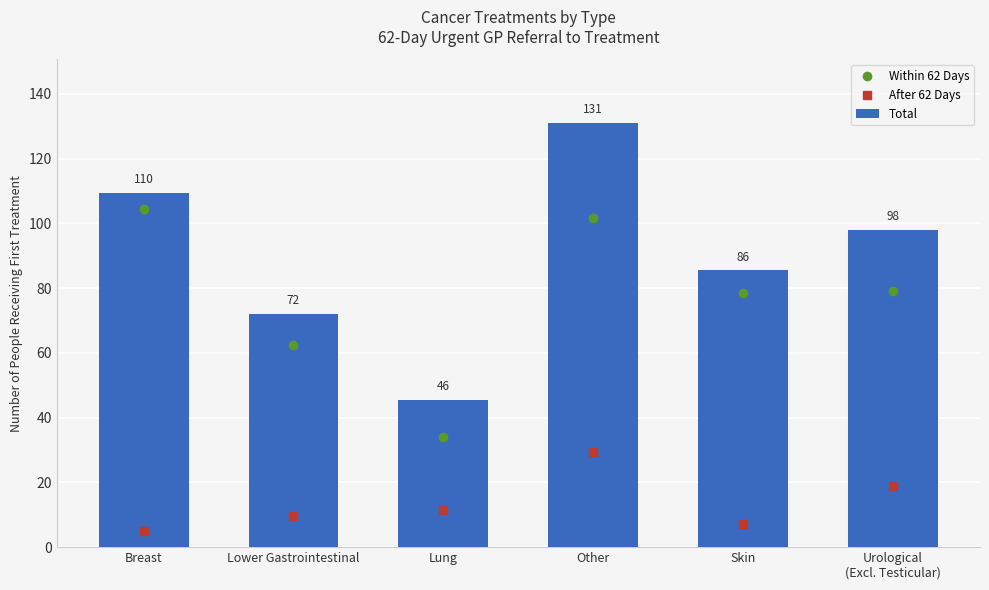

What is the total value across all series at Lower Gastrointestinal?

144.0